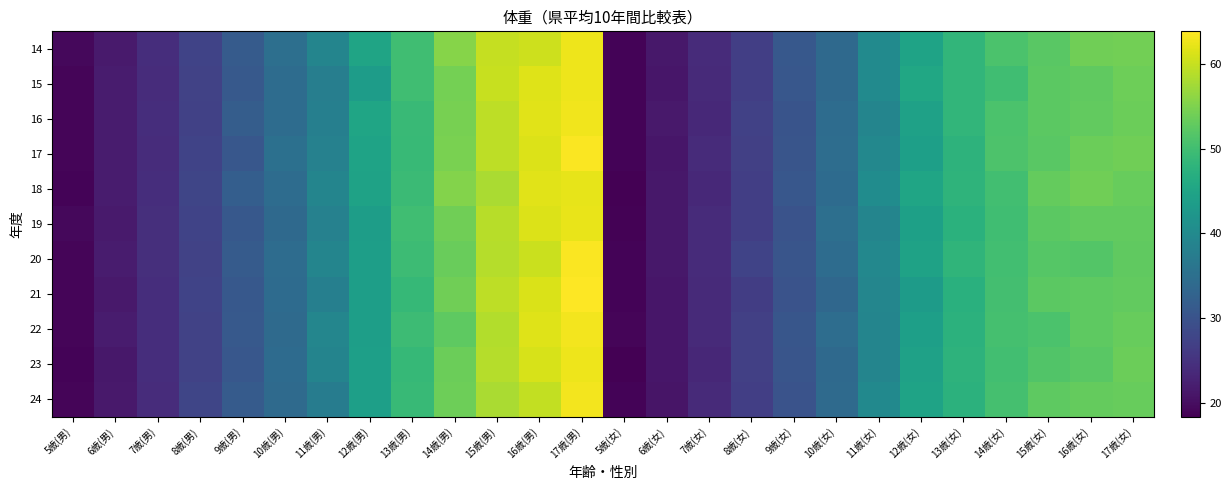

How many categories are shown in the chart?

26